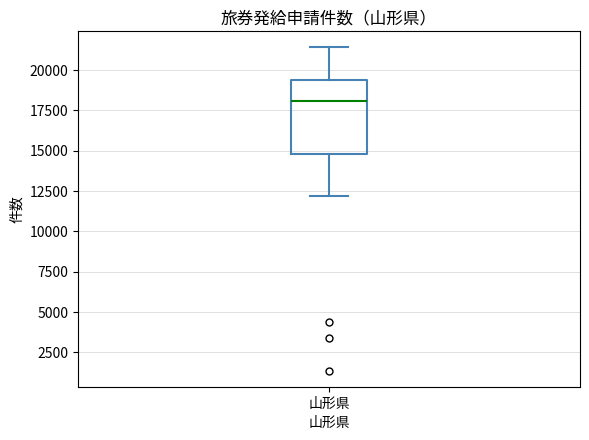

Transcribe this box plot: give where the median line is, the range the box spans, and where the two whiskers end, as read against the y-axis. The values are not printed on the chart, so give them approximately, as read against the axis.

median 18000, box 15000 to 19500, whiskers 12000 to 21500